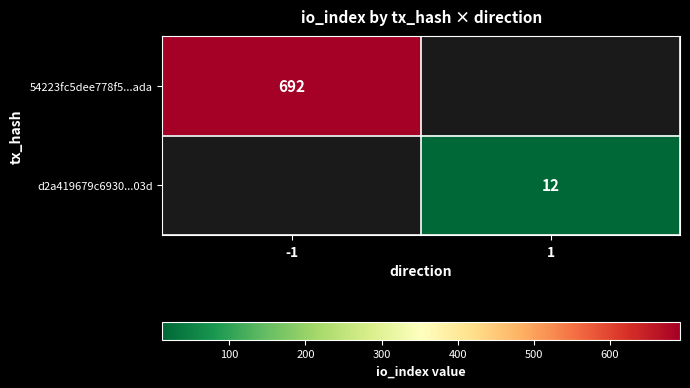

Which has a higher value, 1 or -1?

-1